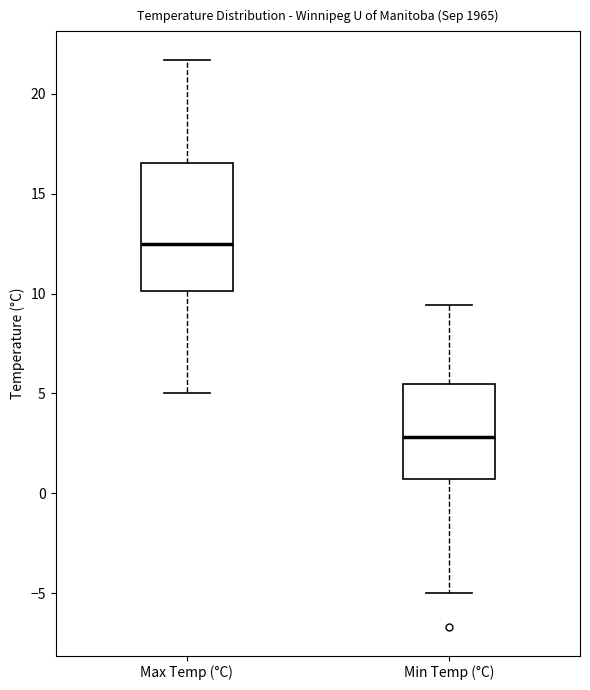

Where is the lower edge of the box for Min Temp (°C) on the y-axis? The values are not printed on the chart, so give them approximately, as read against the axis.

0.5